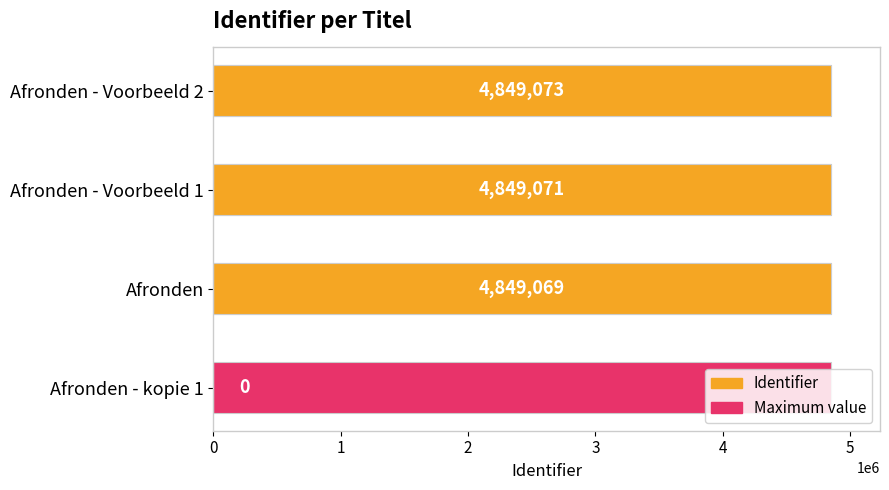

Rank the categories by value from highest to lowest.

Afronden - Voorbeeld 2, Afronden - Voorbeeld 1, Afronden, Afronden - kopie 1